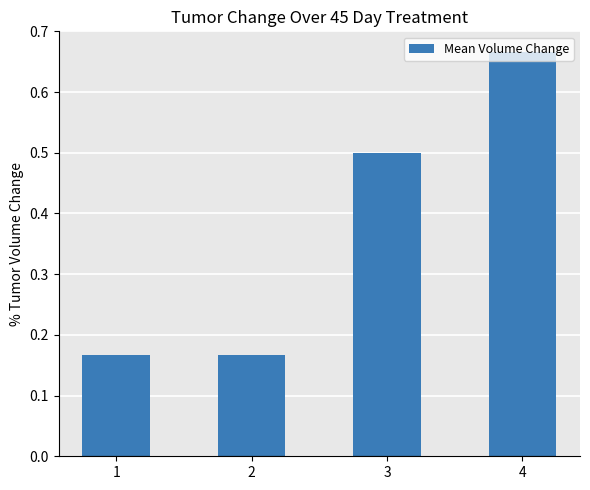

How many bars are there in total?

4